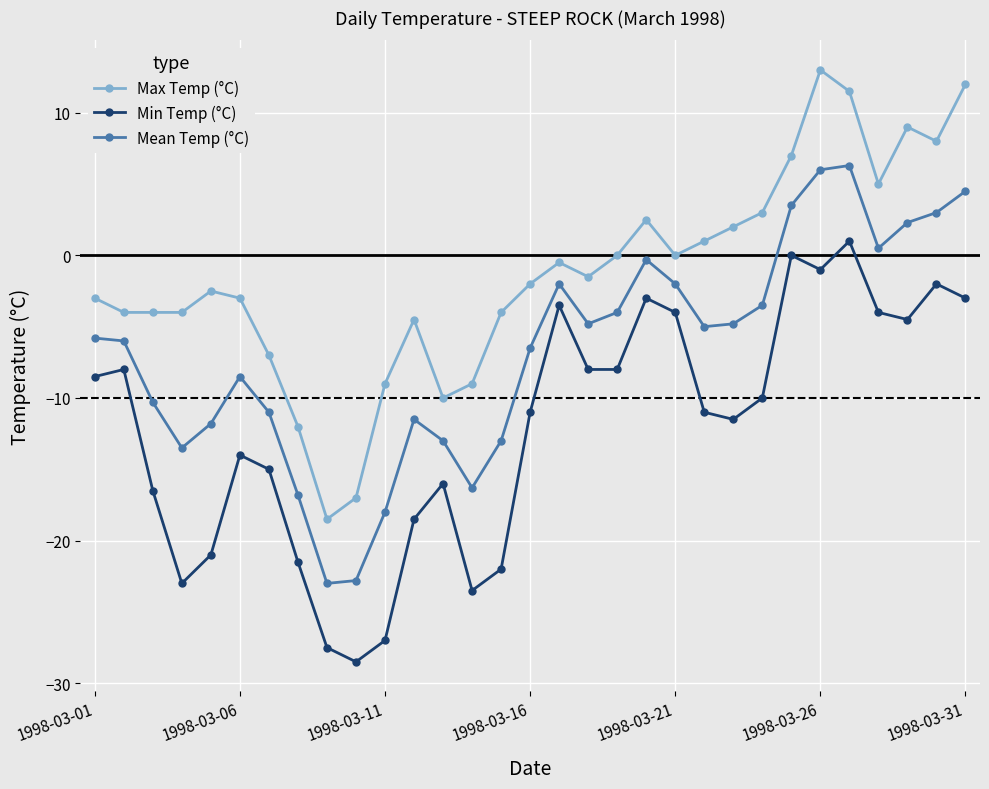

What is the value of the Min Temp (°C) point at the 5th from the left?

-21.0